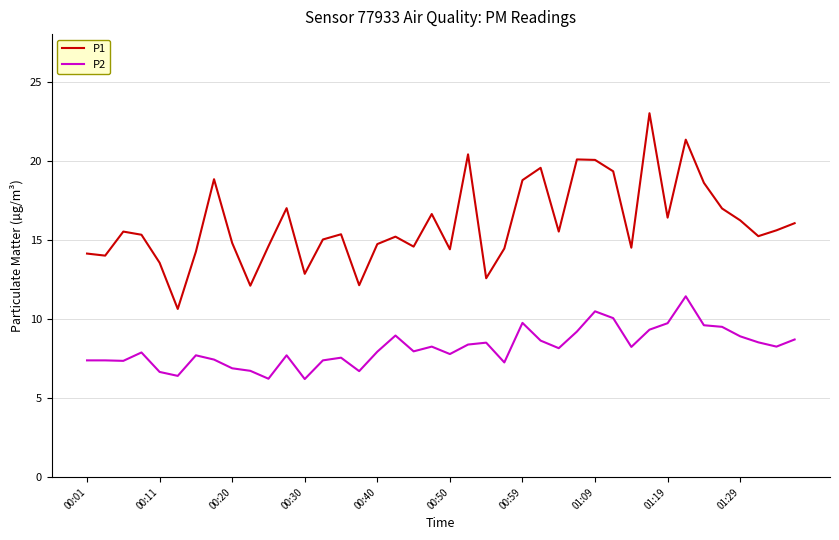

What is the lowest value of the P2 series?

6.2